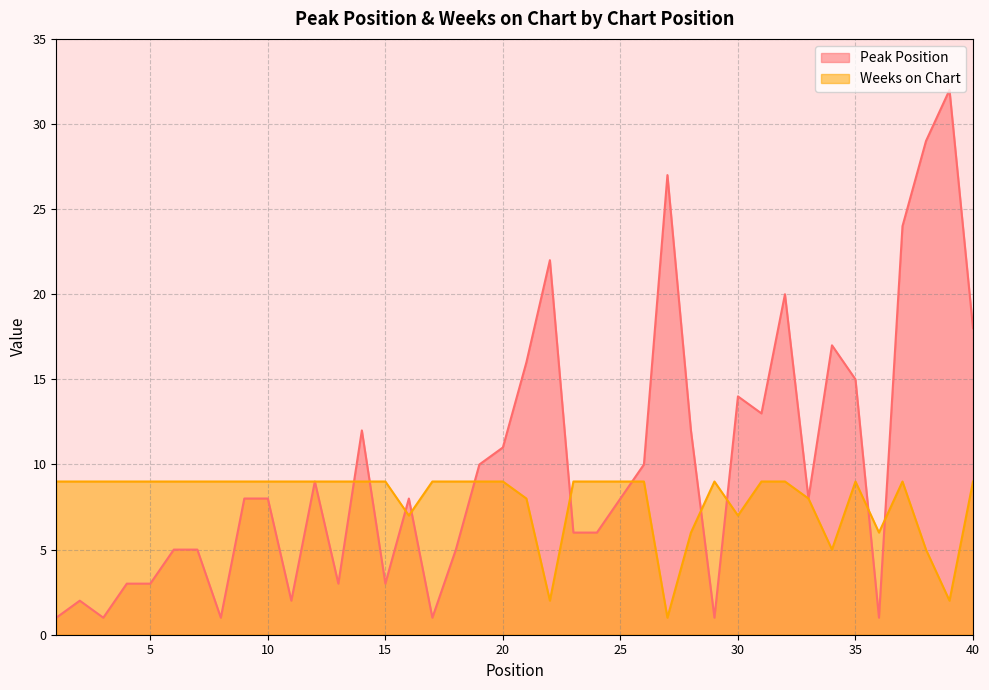

How many lines are shown in the chart?

2